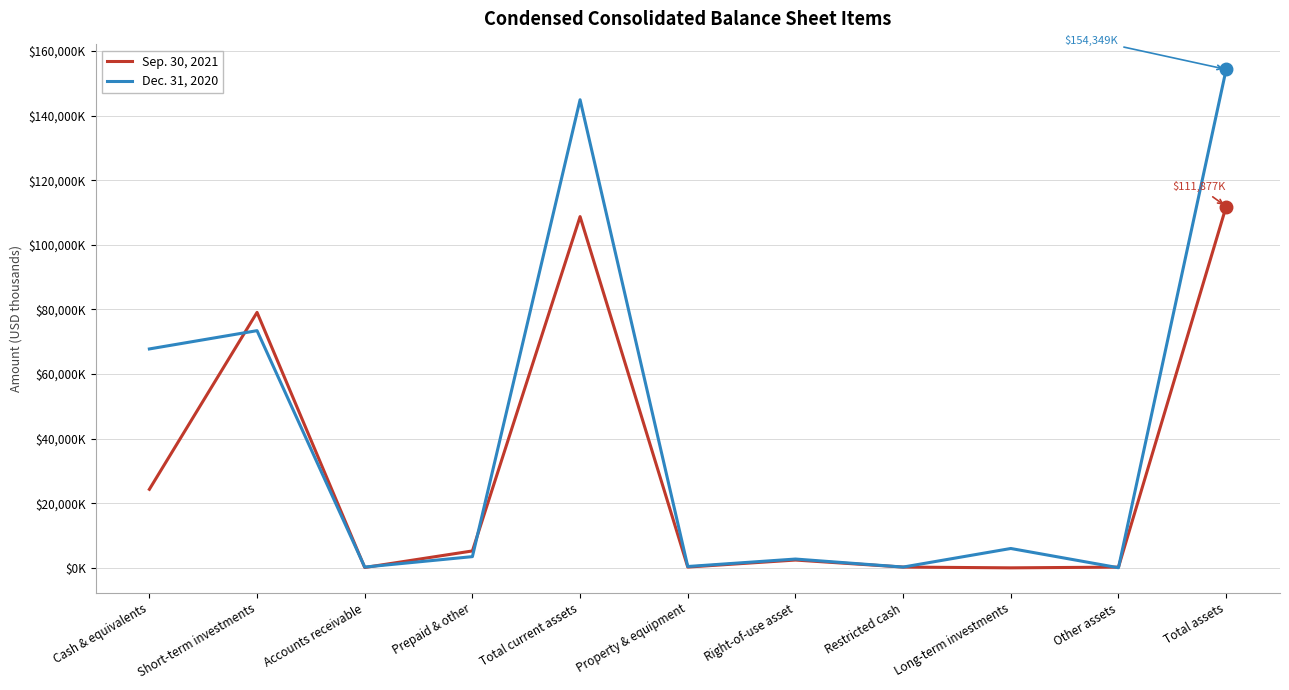

At Short-term investments, list the series in order from largest to smallest.

Sep. 30, 2021, Dec. 31, 2020